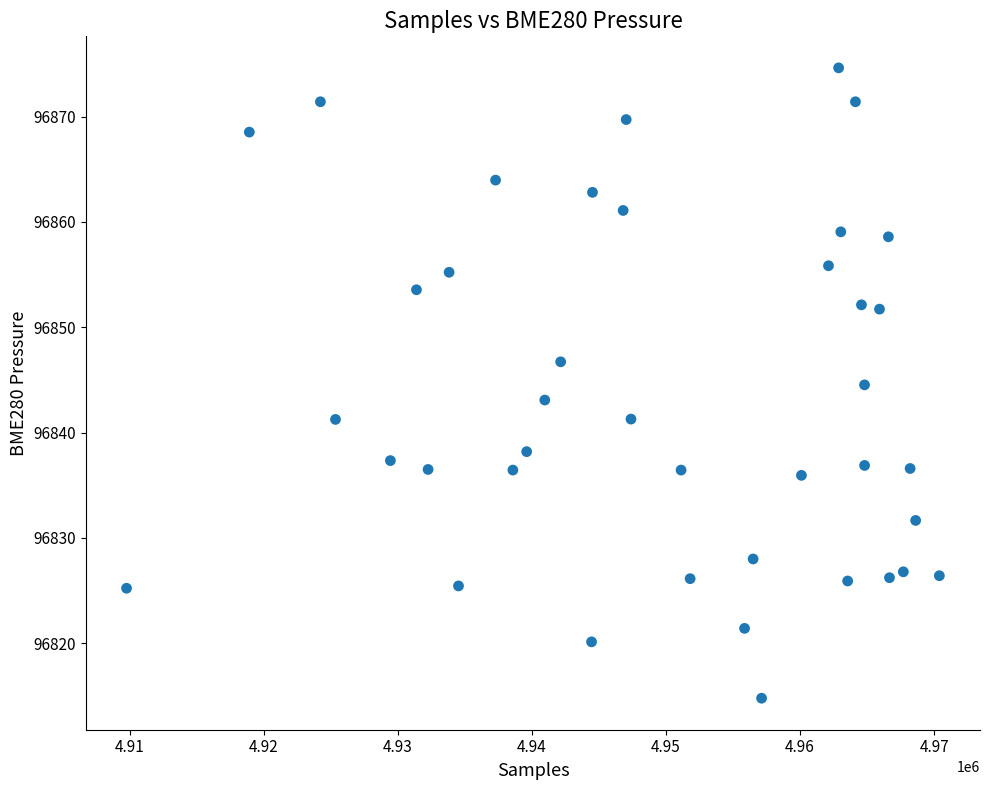

What is the range of X values (max minus min)?

60636.0